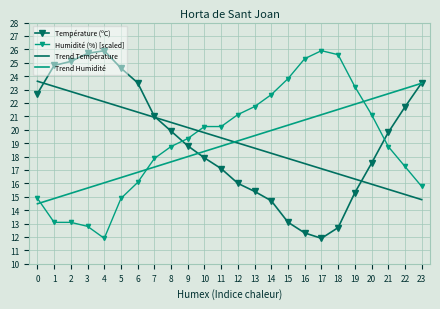

What is the approximate value of Température (ºC) at 22?

21.7